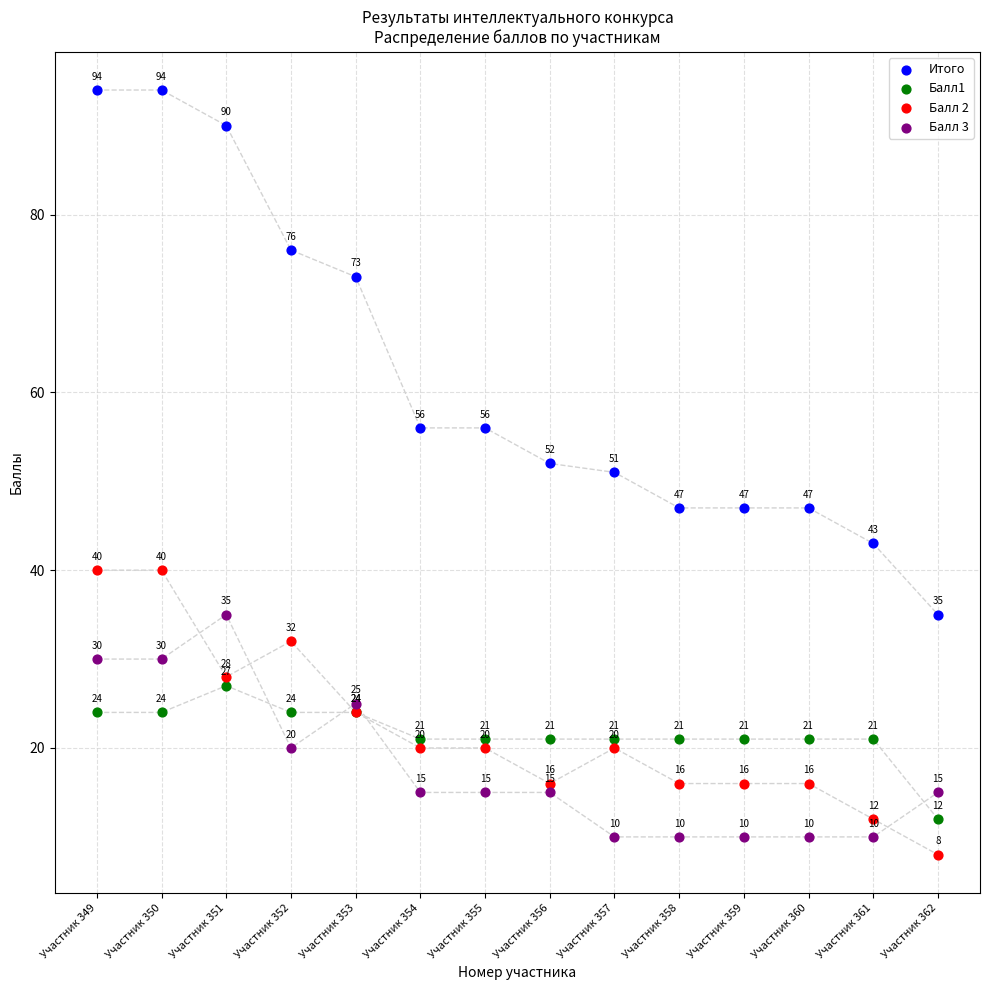

Which series has the widest spread of Y values?

Итого